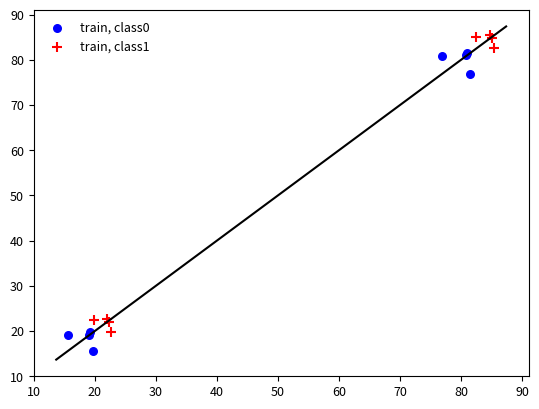

What are all the series names shown in the legend?

train, class0, train, class1